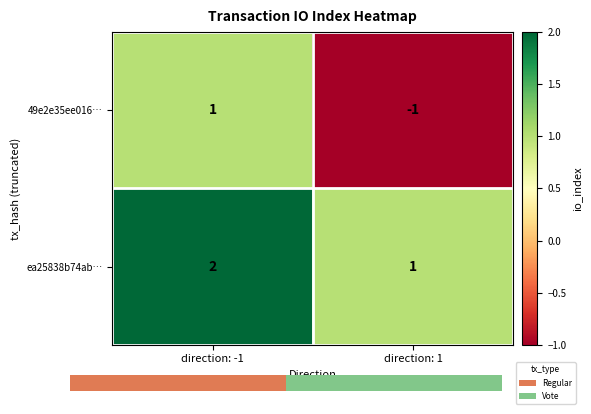

Reading left to right, list all the values displayed in this chart.

49e2e35ee016…: direction: -1=1	direction: 1=-1
ea25838b74ab…: direction: -1=2	direction: 1=1